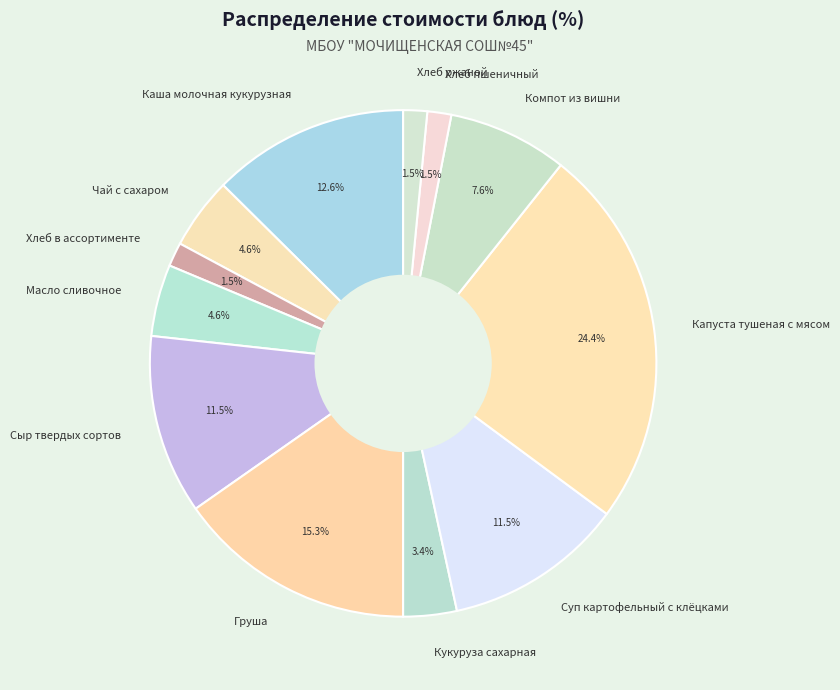

To the nearest percent, what percentage of the pie is Чай с сахаром?

5%